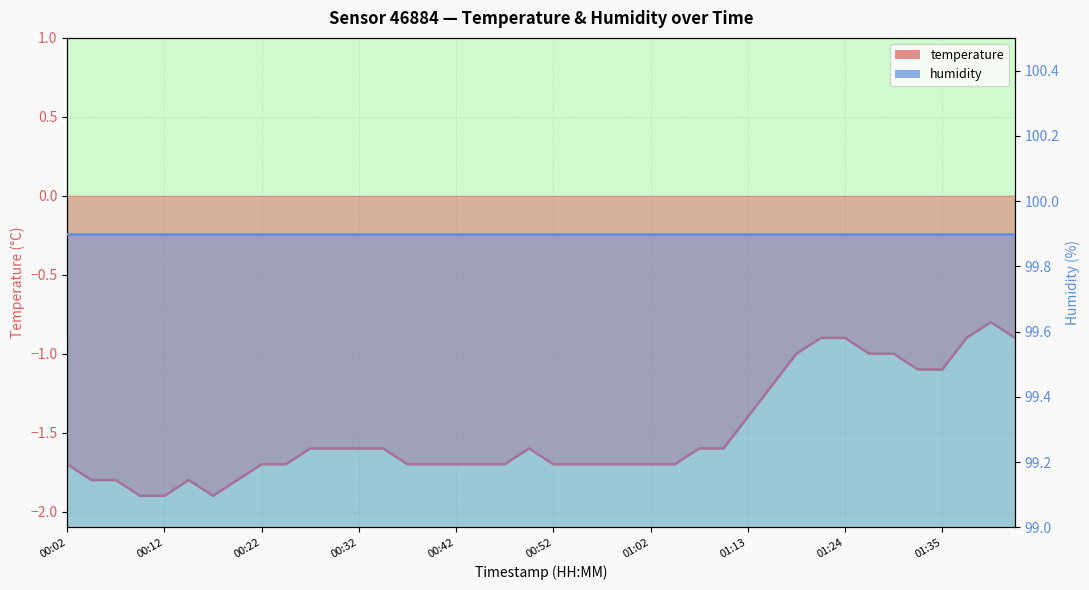

List the labels in order of value, smallest first.

00:09, 00:12, 00:17, 00:04, 00:07, 00:14, 00:19, 00:02, 00:22, 00:24, 00:37, 00:39, 00:42, 00:44, 00:47, 00:52, 00:55, 00:57, 01:00, 01:02, 01:05, 00:27, 00:29, 00:32, 00:34, 00:50, 01:08, 01:10, 01:13, 01:16, 01:32, 01:35, 01:18, 01:27, 01:30, 01:21, 01:24, 01:38, 01:43, 01:40